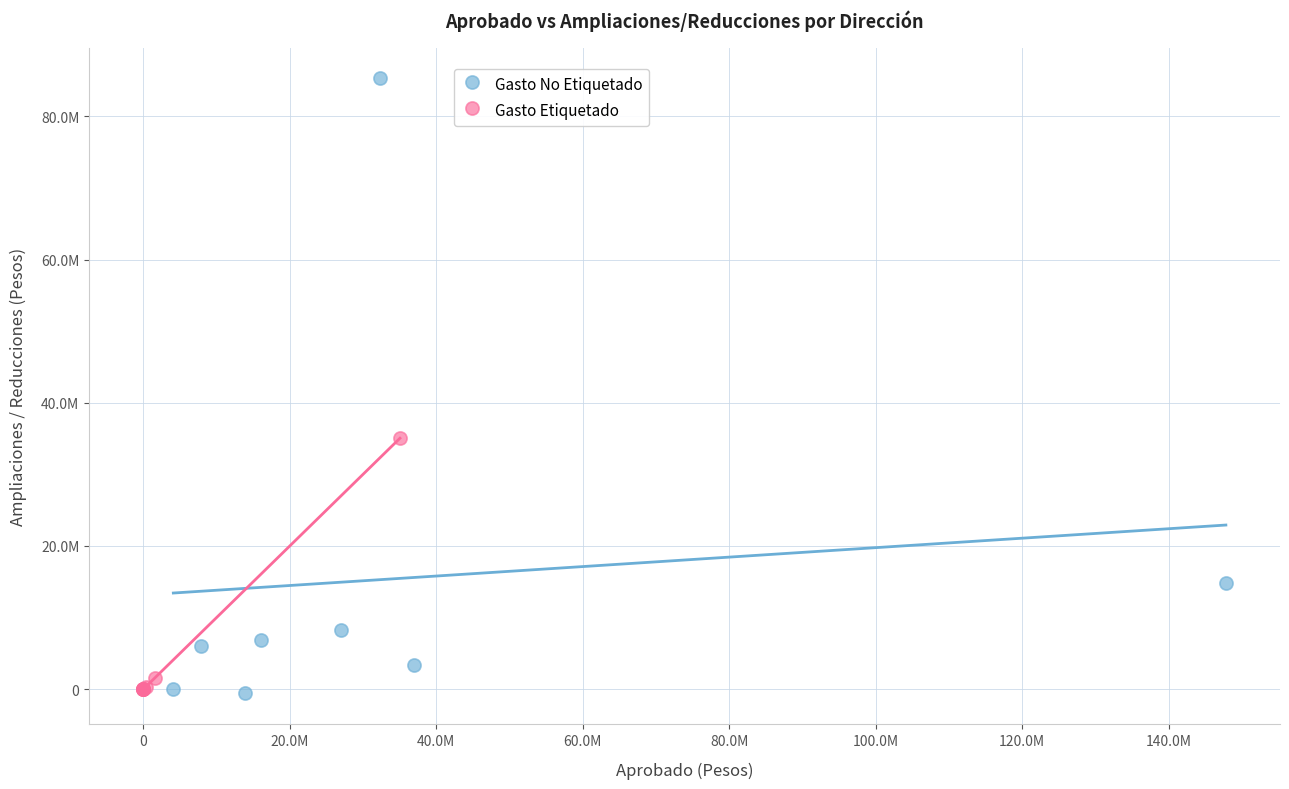

What are all the series names shown in the legend?

Gasto No Etiquetado, Gasto Etiquetado